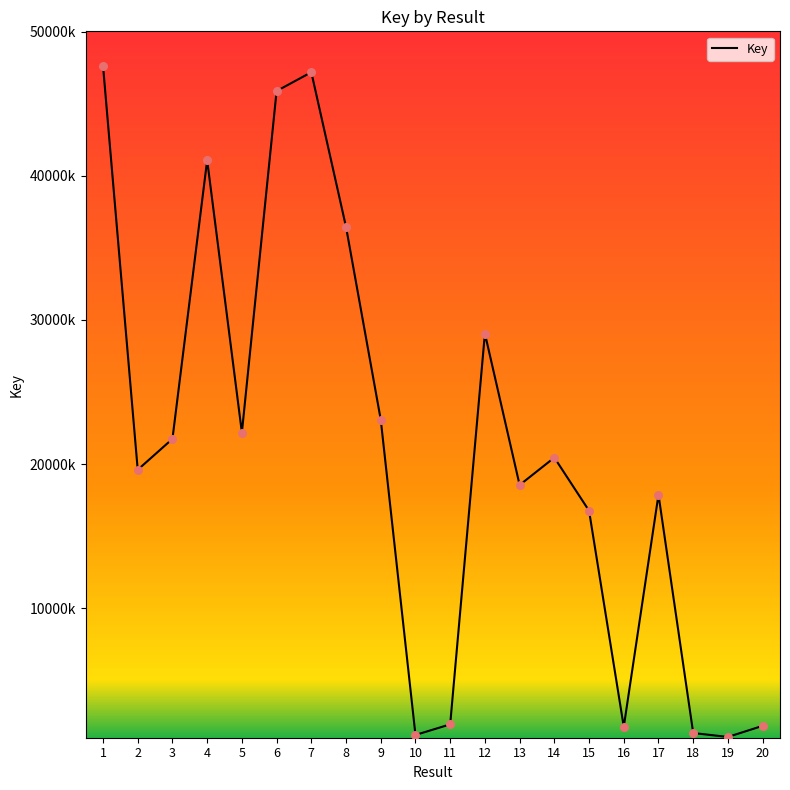

Which has a higher value, 6 or 10?

6